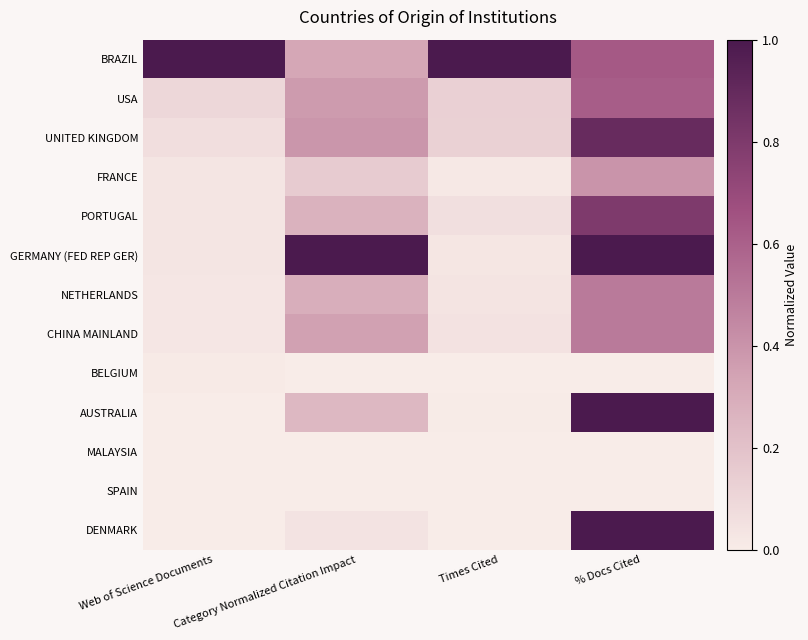

Rank the series at Web of Science Documents from lowest to highest value.

AUSTRALIA, MALAYSIA, SPAIN, DENMARK, BELGIUM, NETHERLANDS, CHINA MAINLAND, FRANCE, PORTUGAL, GERMANY (FED REP GER), UNITED KINGDOM, USA, BRAZIL